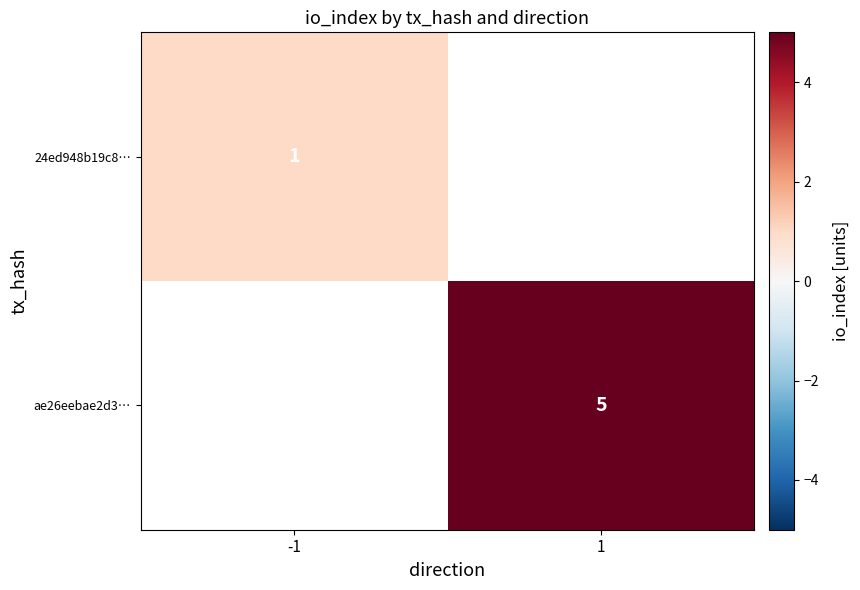

The value of ae26eebae2d3… at 1 is 5. True or false?

True